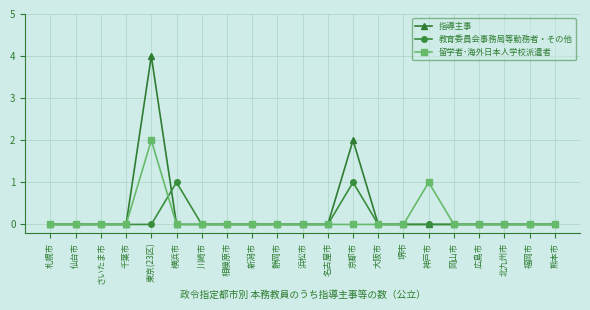

Reading left to right, transcribe all the data shown in this chart.

指導主事: 札幌市=0	仙台市=0	さいたま市=0	千葉市=0	東京(23区)=4	横浜市=0	川崎市=0	相模原市=0	新潟市=0	静岡市=0	浜松市=0	名古屋市=0	京都市=2	大阪市=0	堺市=0	神戸市=0	岡山市=0	広島市=0	北九州市=0	福岡市=0	熊本市=0
教育委員会事務局等勤務者・その他: 札幌市=0	仙台市=0	さいたま市=0	千葉市=0	東京(23区)=0	横浜市=1	川崎市=0	相模原市=0	新潟市=0	静岡市=0	浜松市=0	名古屋市=0	京都市=1	大阪市=0	堺市=0	神戸市=0	岡山市=0	広島市=0	北九州市=0	福岡市=0	熊本市=0
留学者･海外日本人学校派遣者: 札幌市=0	仙台市=0	さいたま市=0	千葉市=0	東京(23区)=2	横浜市=0	川崎市=0	相模原市=0	新潟市=0	静岡市=0	浜松市=0	名古屋市=0	京都市=0	大阪市=0	堺市=0	神戸市=1	岡山市=0	広島市=0	北九州市=0	福岡市=0	熊本市=0